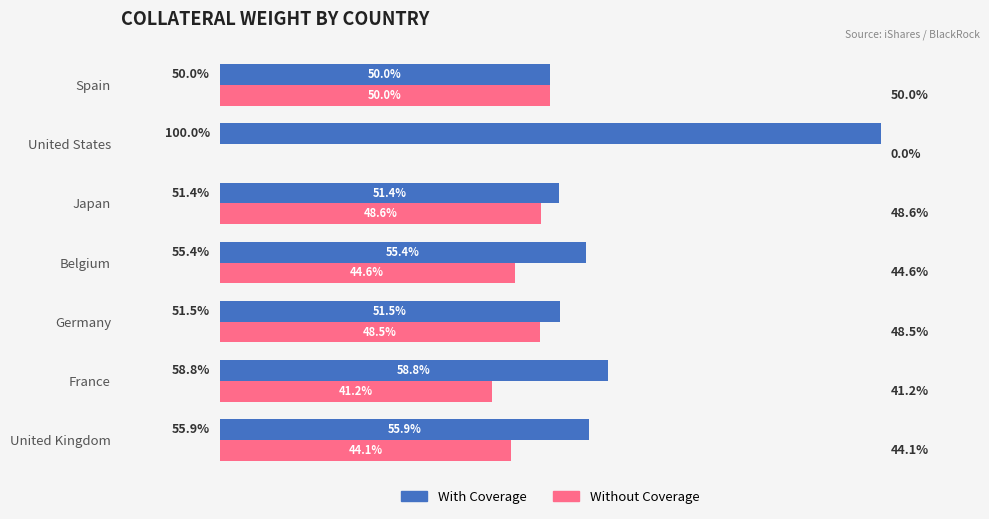

Is the value of Without Coverage at United Kingdom greater than the value of With Coverage at Spain?

No